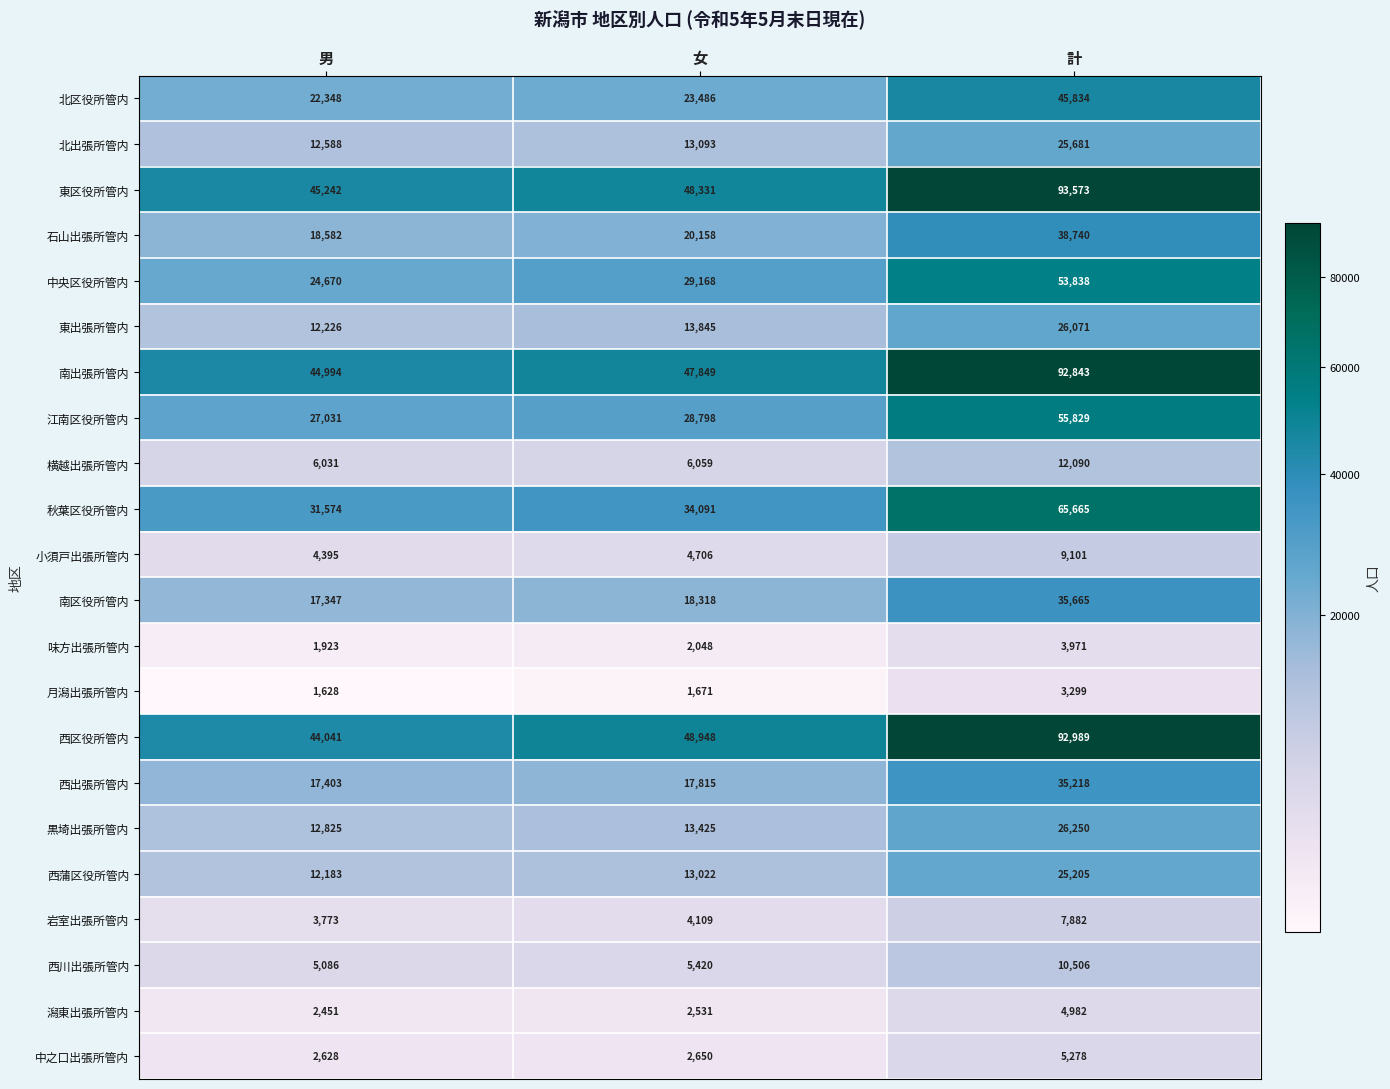

Where is 南区役所管内 nearest to the value 26506?

女